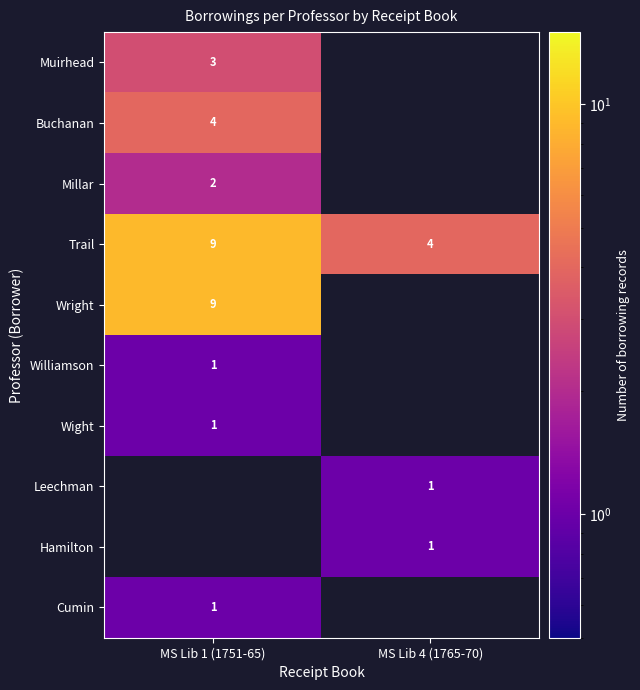

The Wight series shows 2 at MS Lib 1 (1751-65). True or false?

False